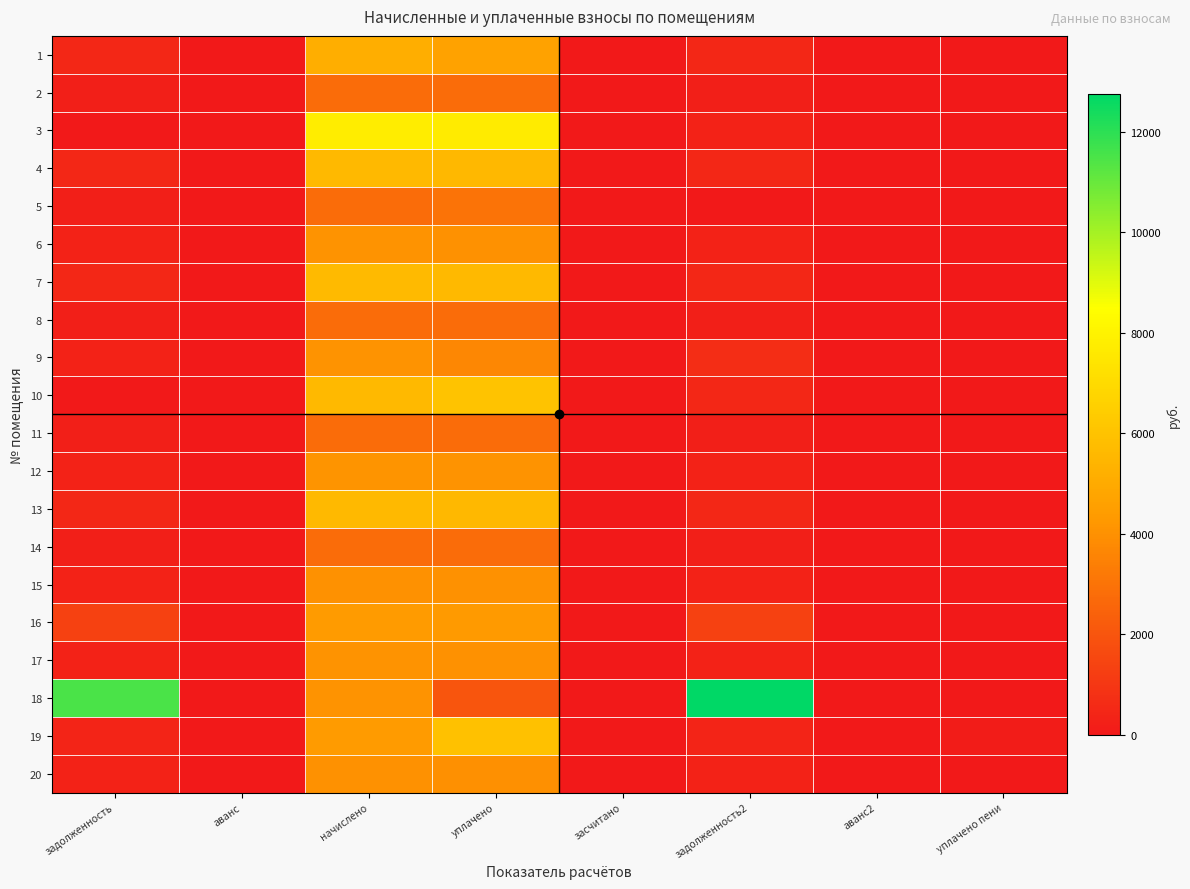

Which series has the largest total across all categories?

18